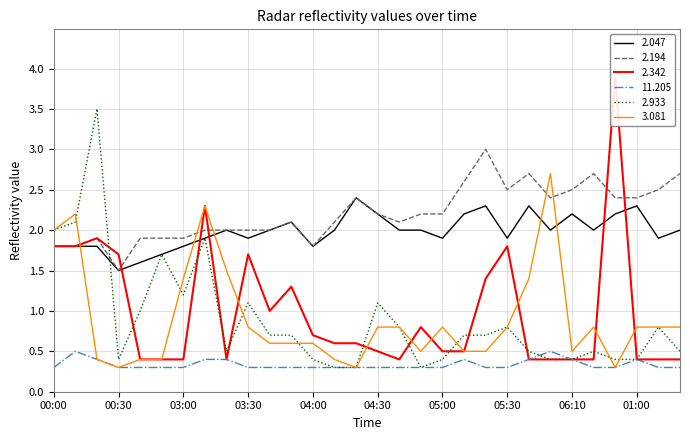

What is the minimum value for 11.205?

0.3